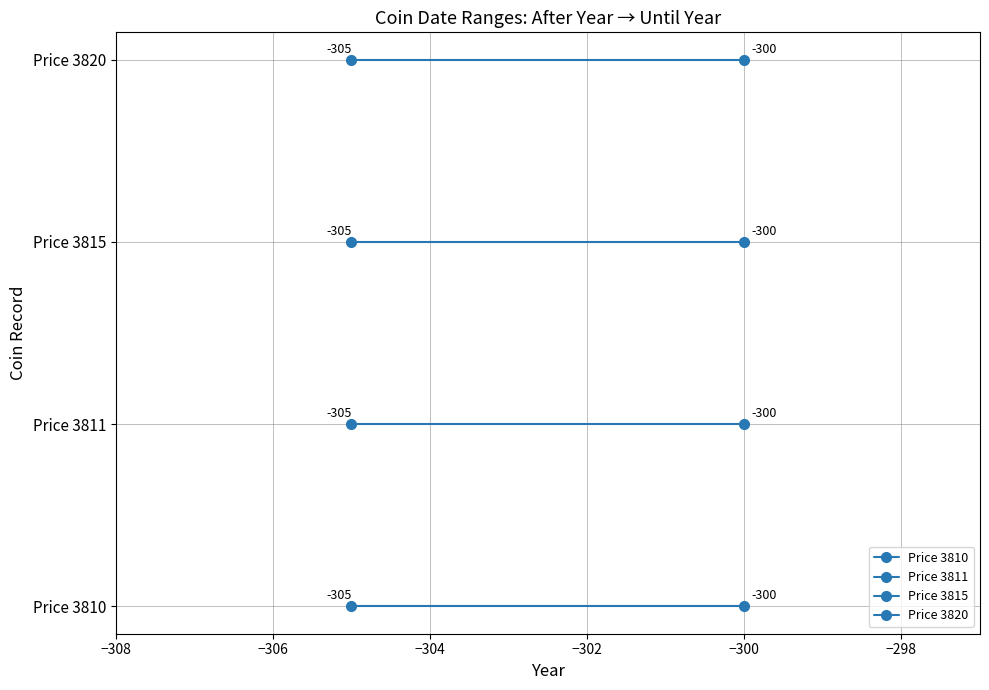

How many lines are shown in the chart?

4